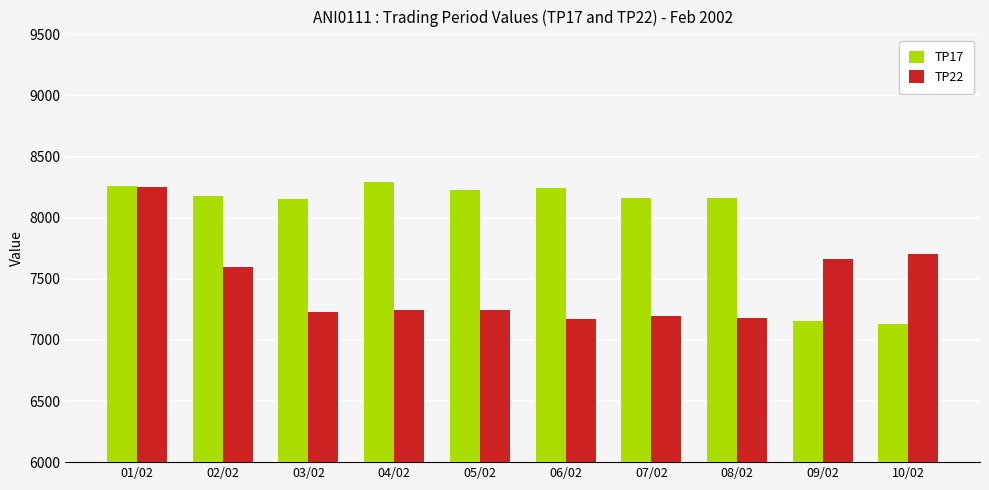

What value does the TP17 series have at 10/02, to the nearest 50?

7150